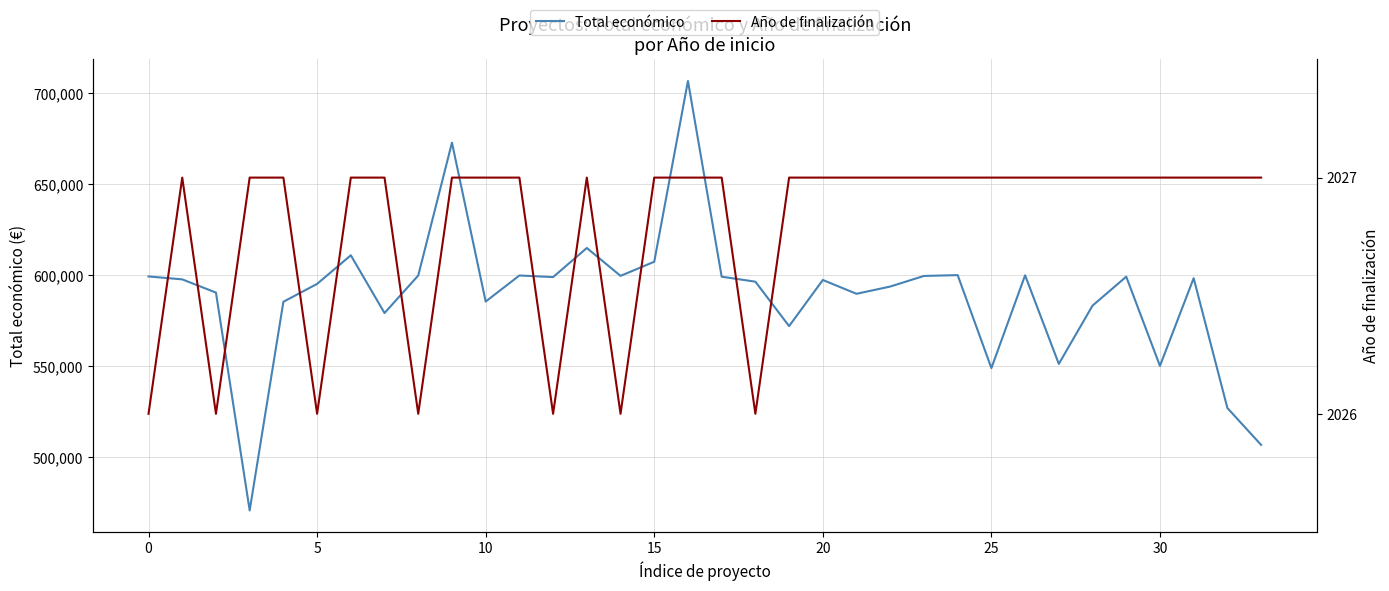

Rank the series at 14 from highest to lowest value.

Total económico, Año de finalización